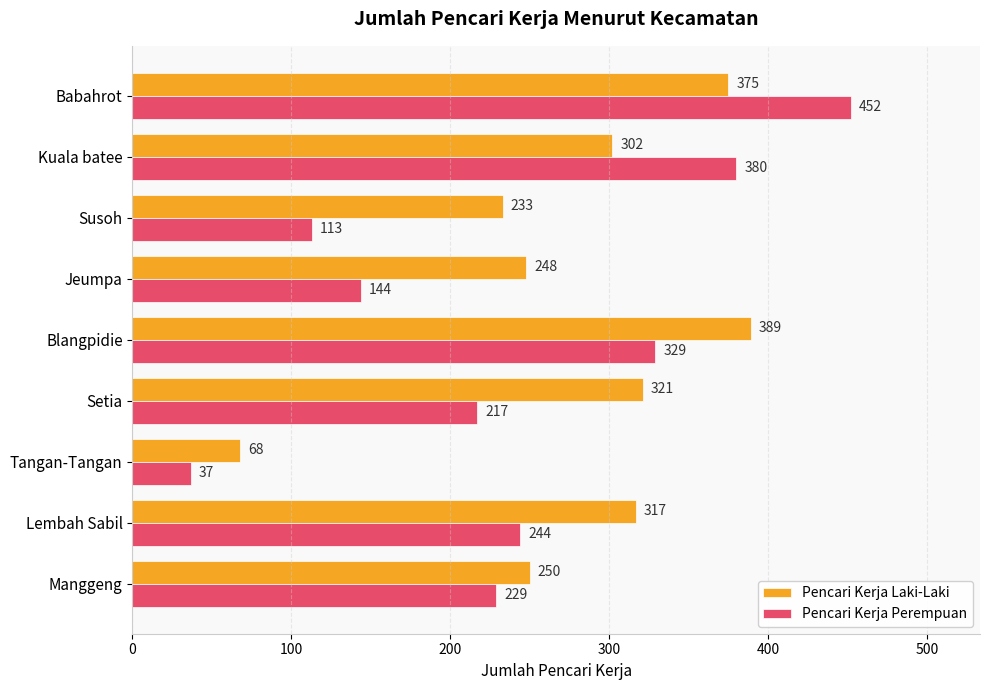

Between Lembah Sabil and Kuala batee, which series saw the biggest shift?

Pencari Kerja Perempuan